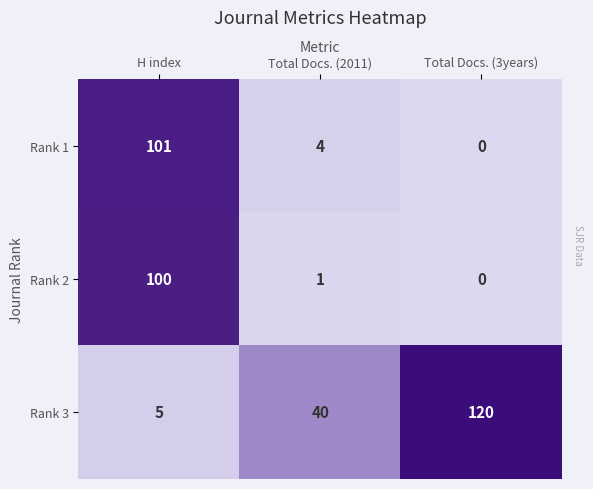

At which category is the sum across all series the highest?

H index